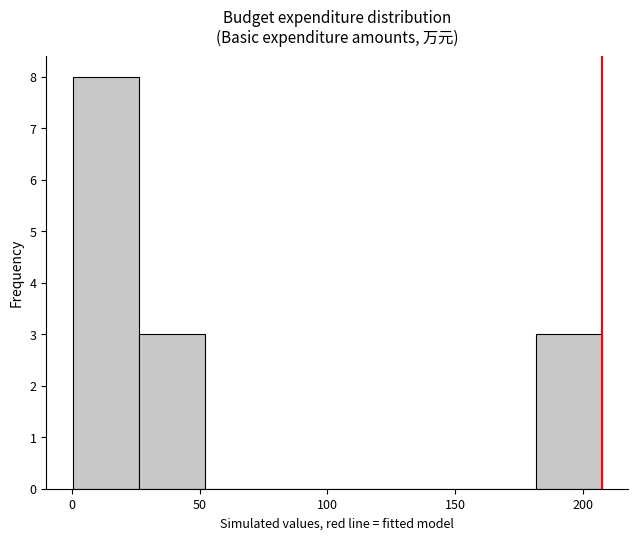

Reading left to right, list every bar in this chart as the range it spans on the x-axis followed by its height. Neither the bar edges nor the heights are printed on the chart, so give them approximately, as read against the axes.

0 to 25: 8
25 to 50: 3
50 to 80: 0
80 to 105: 0
105 to 130: 0
130 to 155: 0
155 to 180: 0
180 to 205: 3